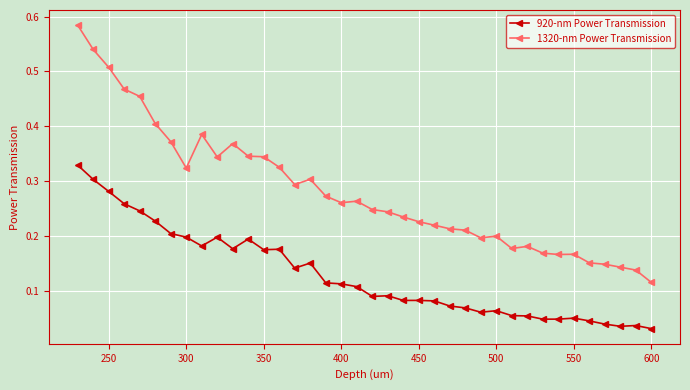

Where is 1320-nm Power Transmission nearest to the value 0?

600